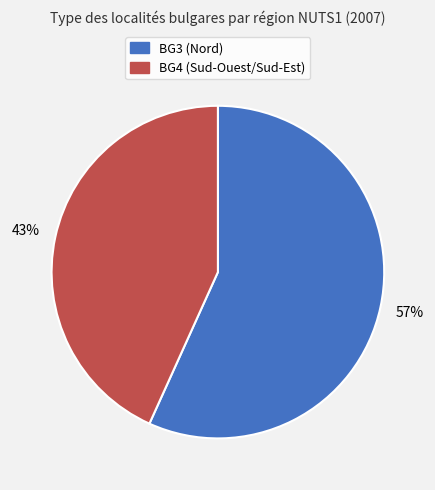

To the nearest percent, what is the difference between the largest and smallest slice percentages?

14%